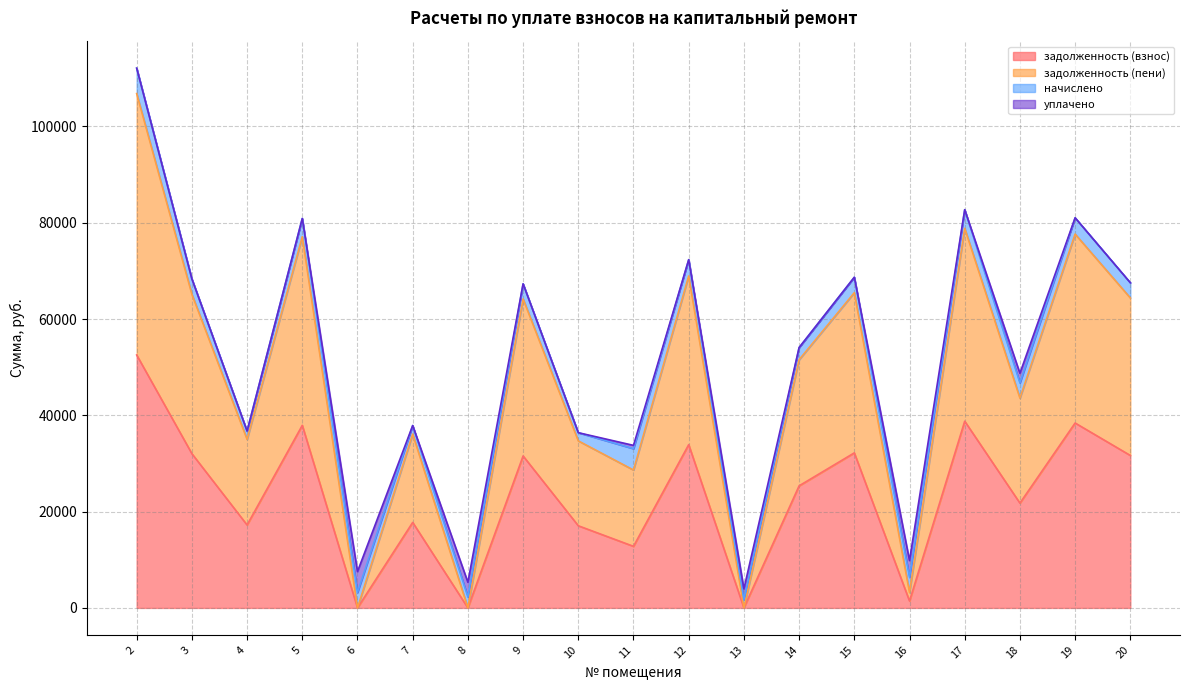

True or false: задолженность (пени) and задолженность (взнос) intersect in this chart.

False